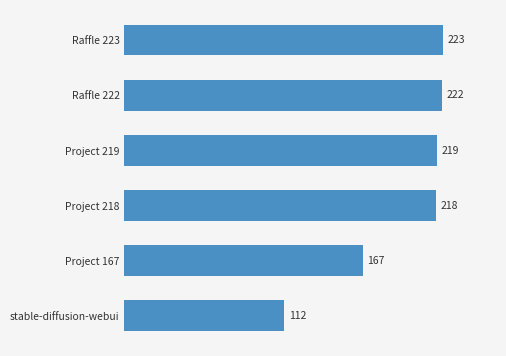

Where is the data nearest to the value 167?

Project 167